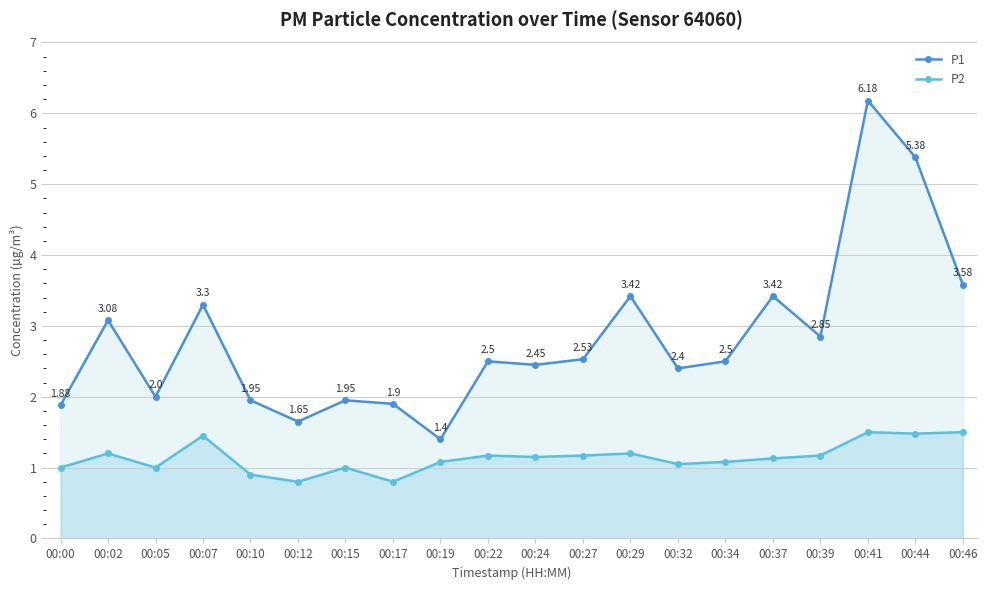

Where is P2 nearest to the value 1?

00:00